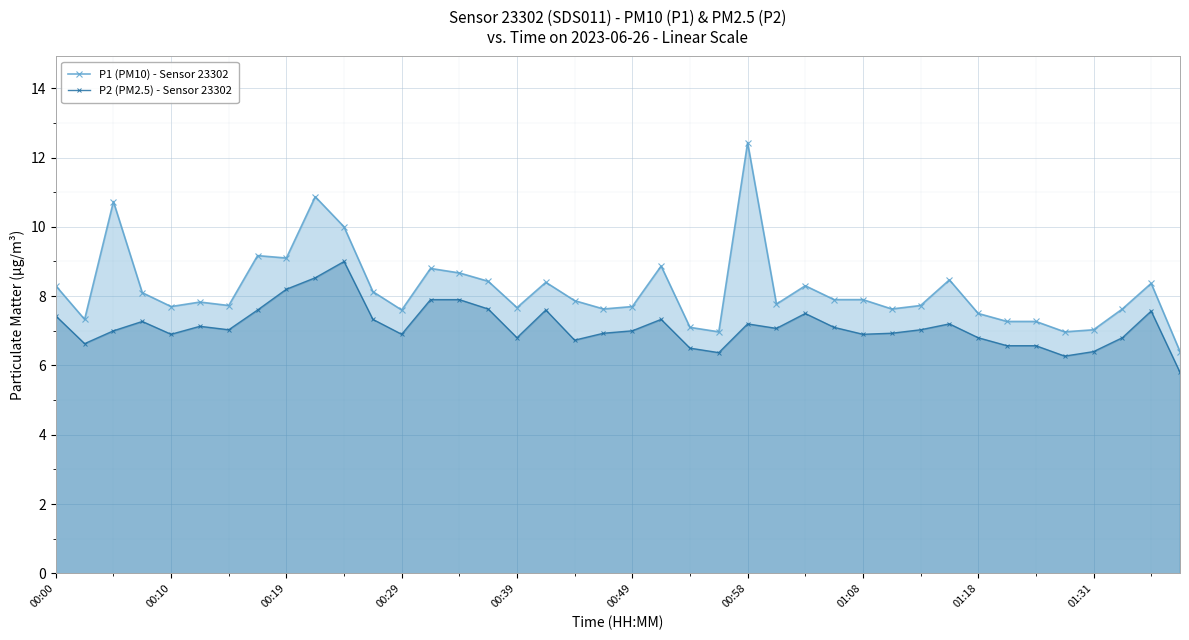

What is the approximate value of P2 (PM2.5) - Sensor 23302 at 01:18?

6.8